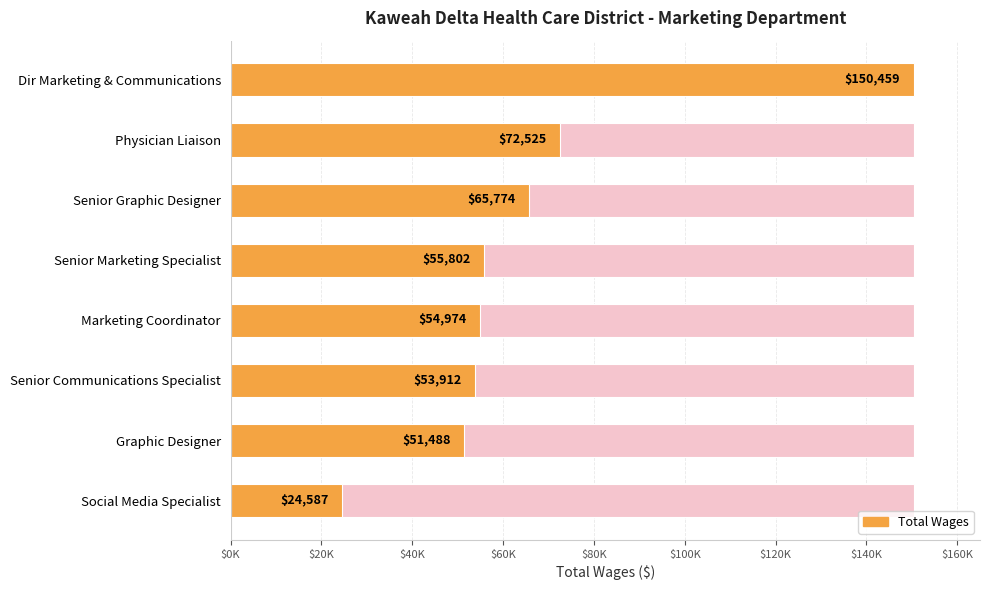

What is the greatest value displayed?

150459